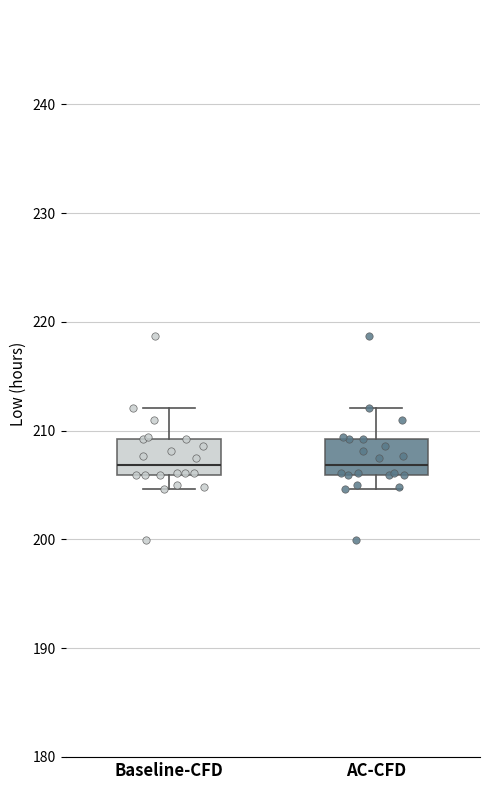

Where is the upper edge of the box for Baseline-CFD on the y-axis? The values are not printed on the chart, so give them approximately, as read against the axis.

209